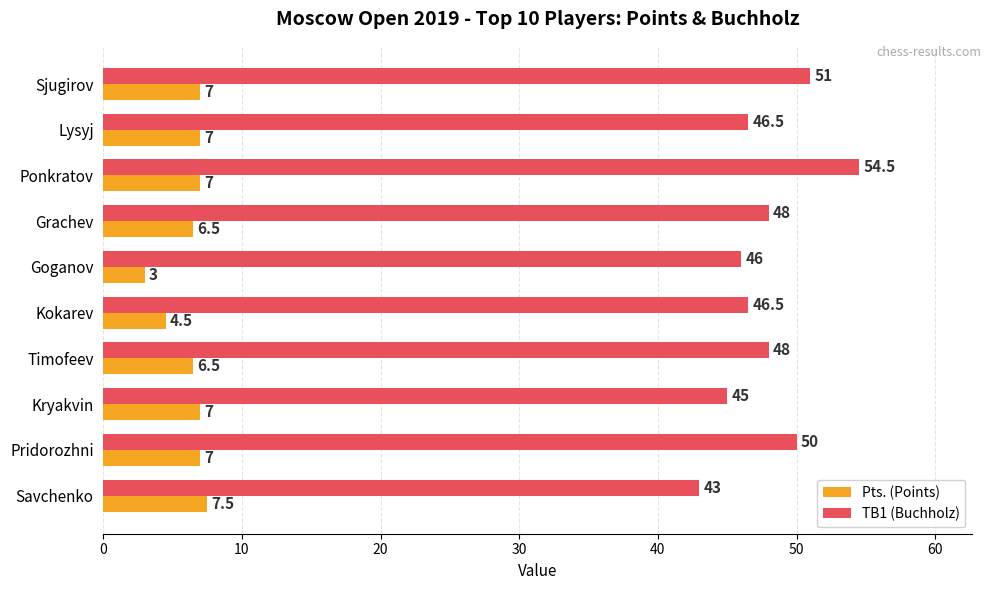

Rank the series by their average value, from lowest to highest.

Pts. (Points), TB1 (Buchholz)